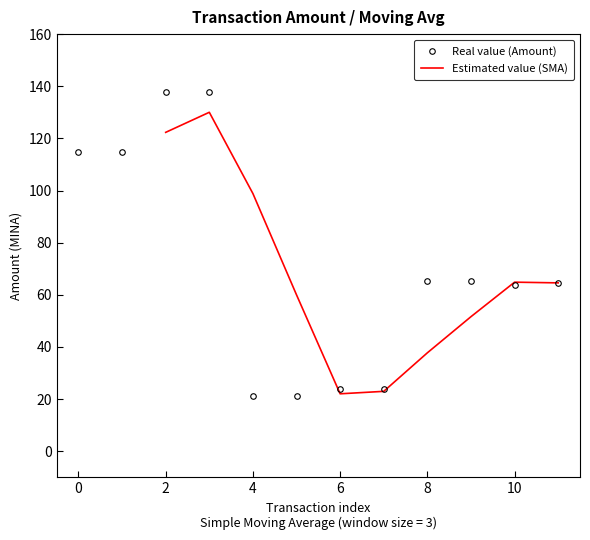

The value of Real value (Amount) at 6 is 23.9. True or false?

True